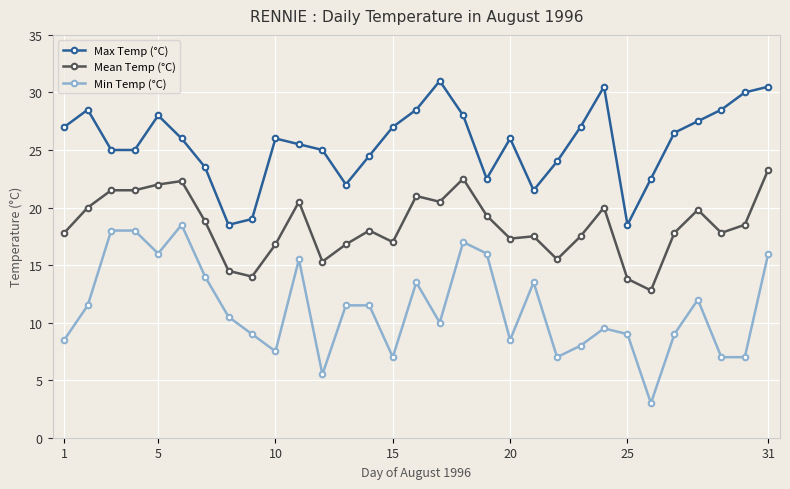

Which series has the widest spread of values?

Min Temp (°C)